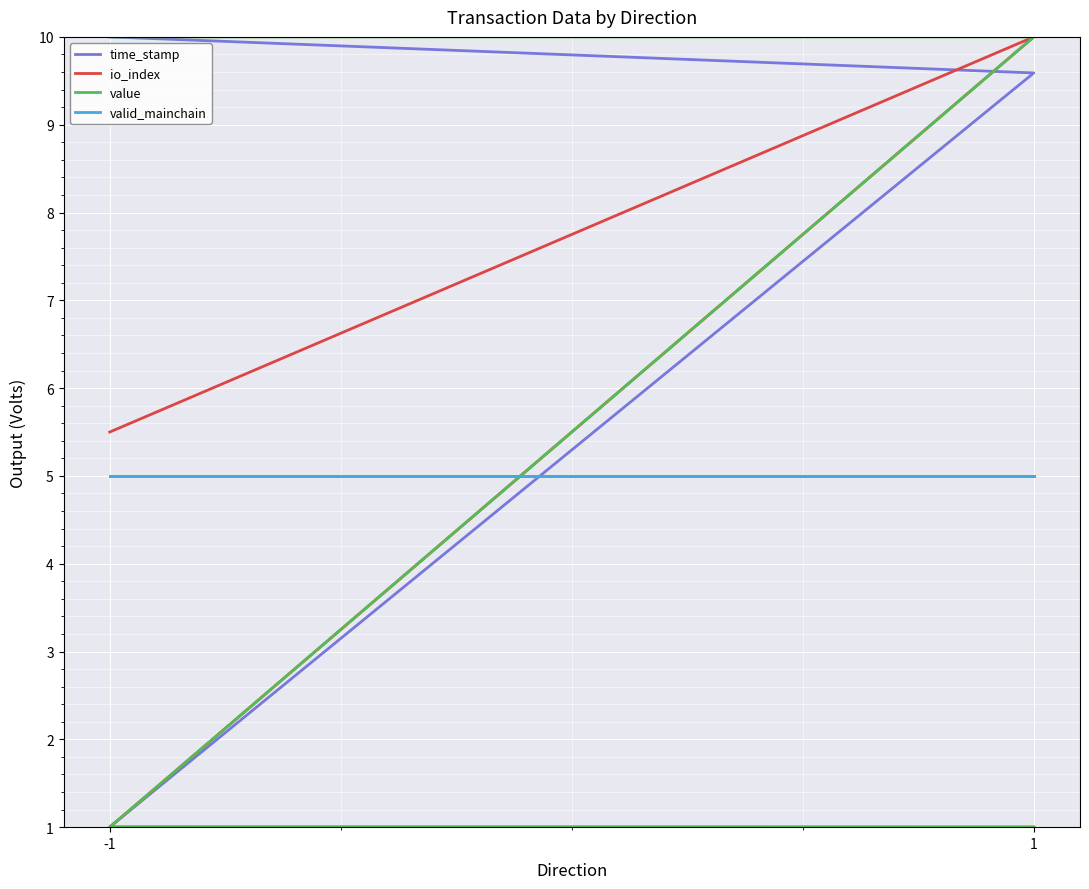

What are all the series names shown in the legend?

time_stamp, io_index, value, valid_mainchain